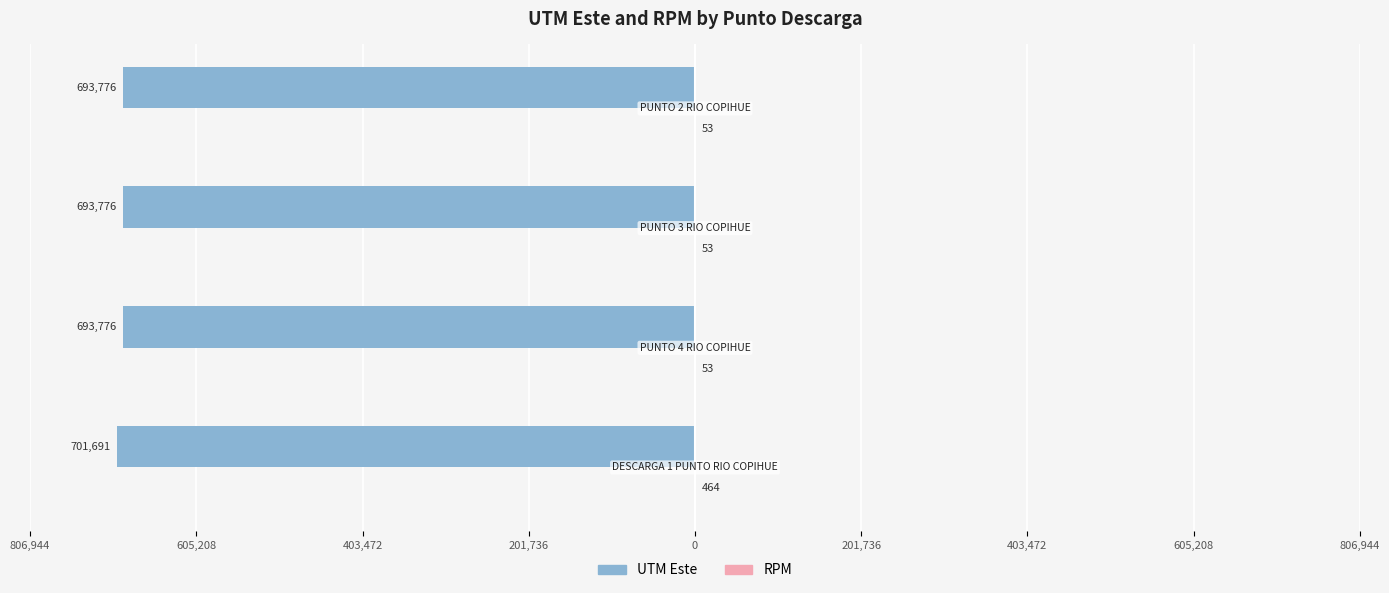

What is the value of the UTM Este bar at the 2nd from the left?

-693776